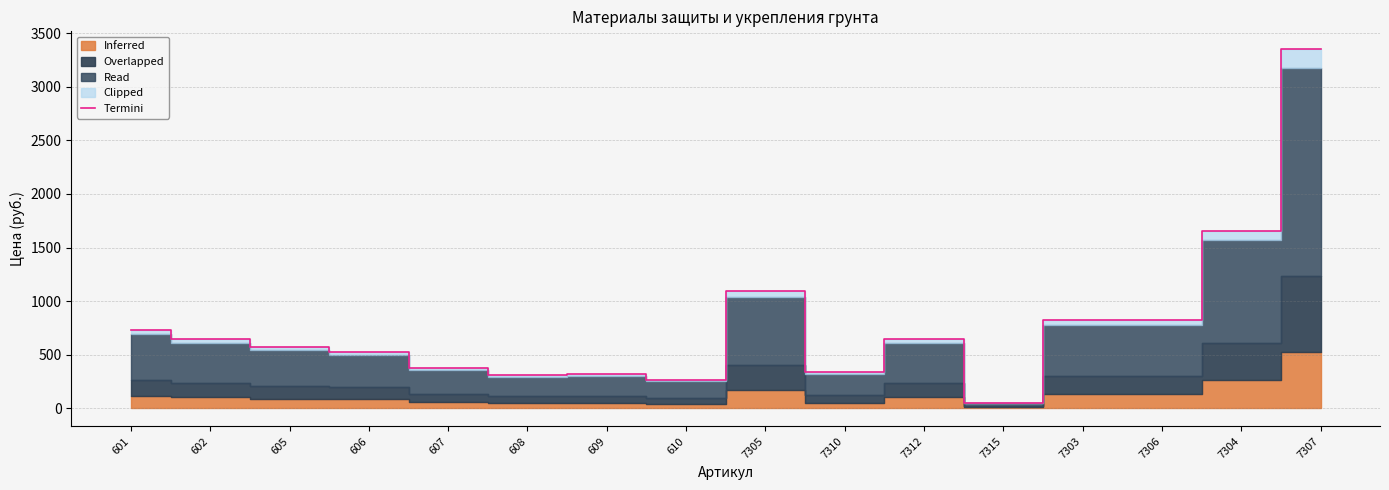

List the labels in order of value, smallest first.

7315, 610, 608, 609, 7310, 607, 606, 605, 7312, 602, 601, 7303, 7306, 7305, 7304, 7307